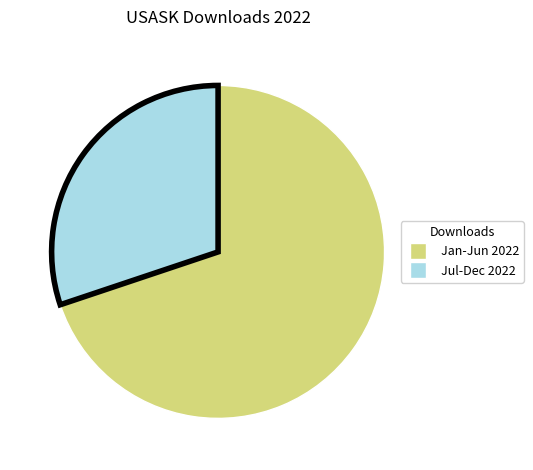

Is there a majority slice in this chart?

Yes